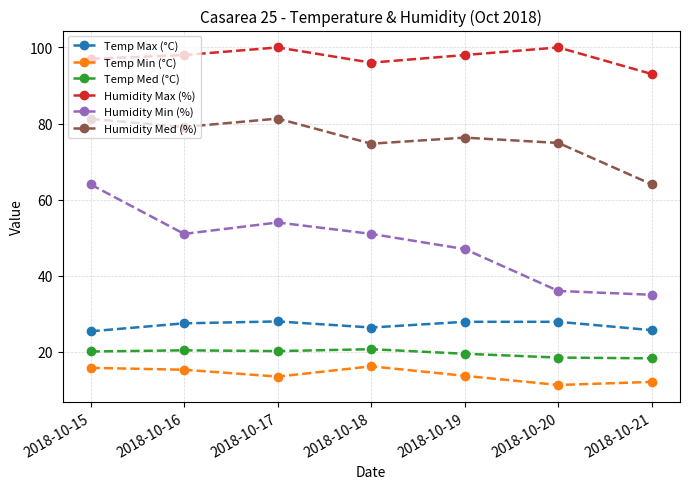

True or false: Temp Min (°C) has more than 0 points higher than both neighbors.

True